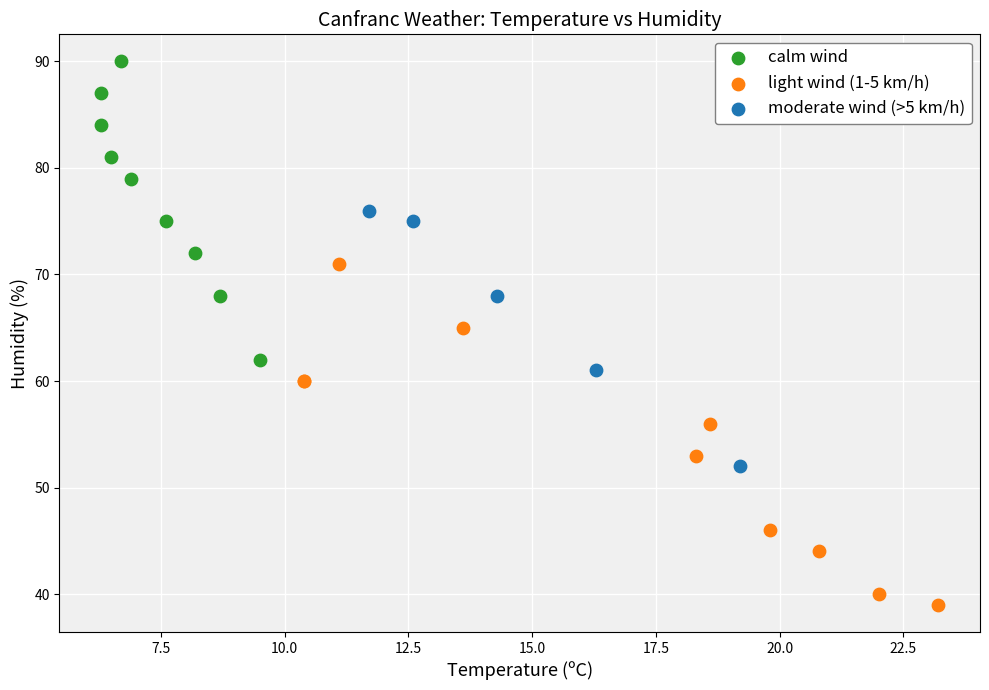

What are all the series names shown in the legend?

calm wind, light wind (1-5 km/h), moderate wind (>5 km/h)